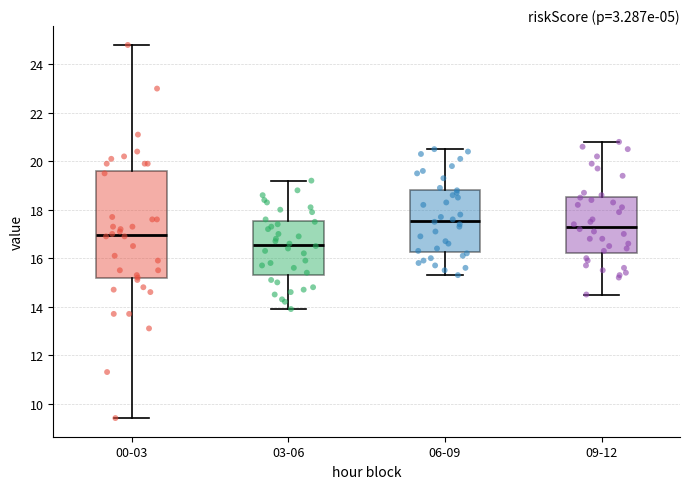

Reading left to right, read every box against the y-axis: the position of its median line, the range the box covers, and the ends of its whiskers. The values are not printed on the chart, so give them approximately, as read against the axis.

00-03: median 17.0, box 15.2 to 19.6, whiskers 9.4 to 24.8
03-06: median 16.6, box 15.4 to 17.6, whiskers 14.0 to 19.2
06-09: median 17.6, box 16.2 to 18.8, whiskers 15.4 to 20.6
09-12: median 17.4, box 16.2 to 18.6, whiskers 14.6 to 20.8